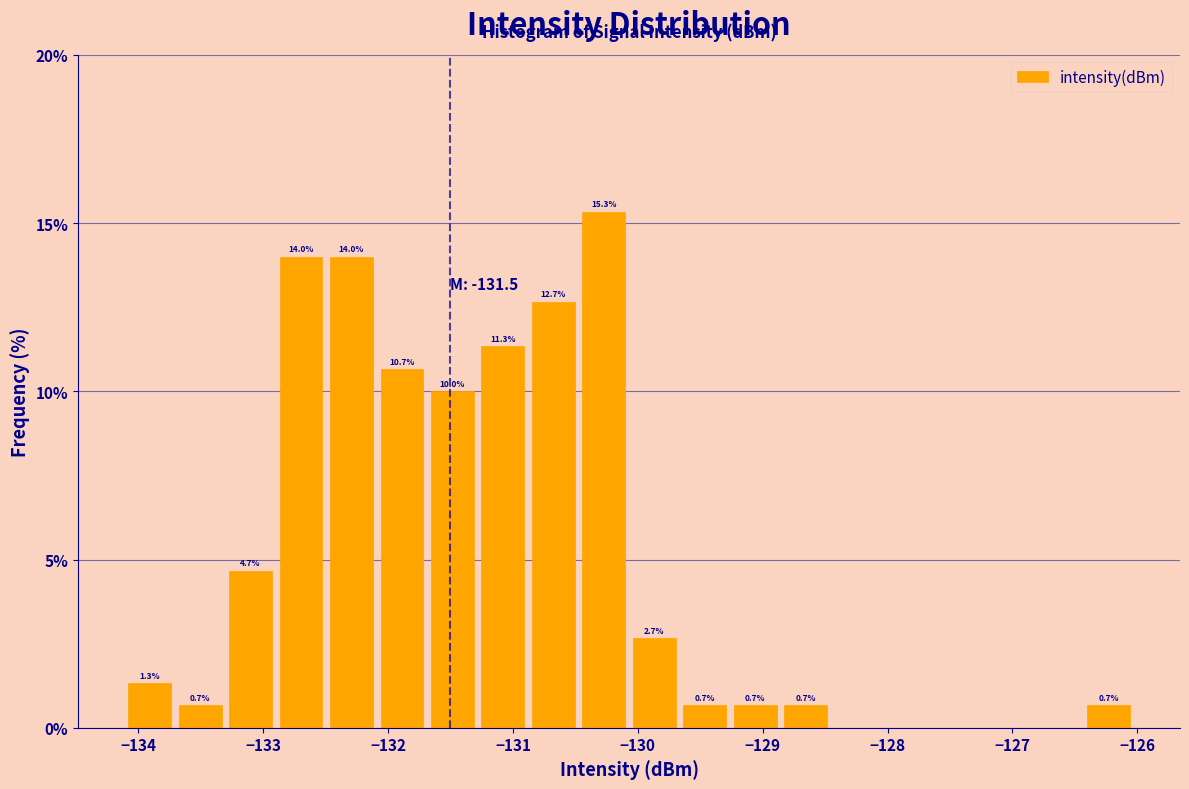

Over which range of the x-axis is the bar tallest?

-130.5 to -130.1